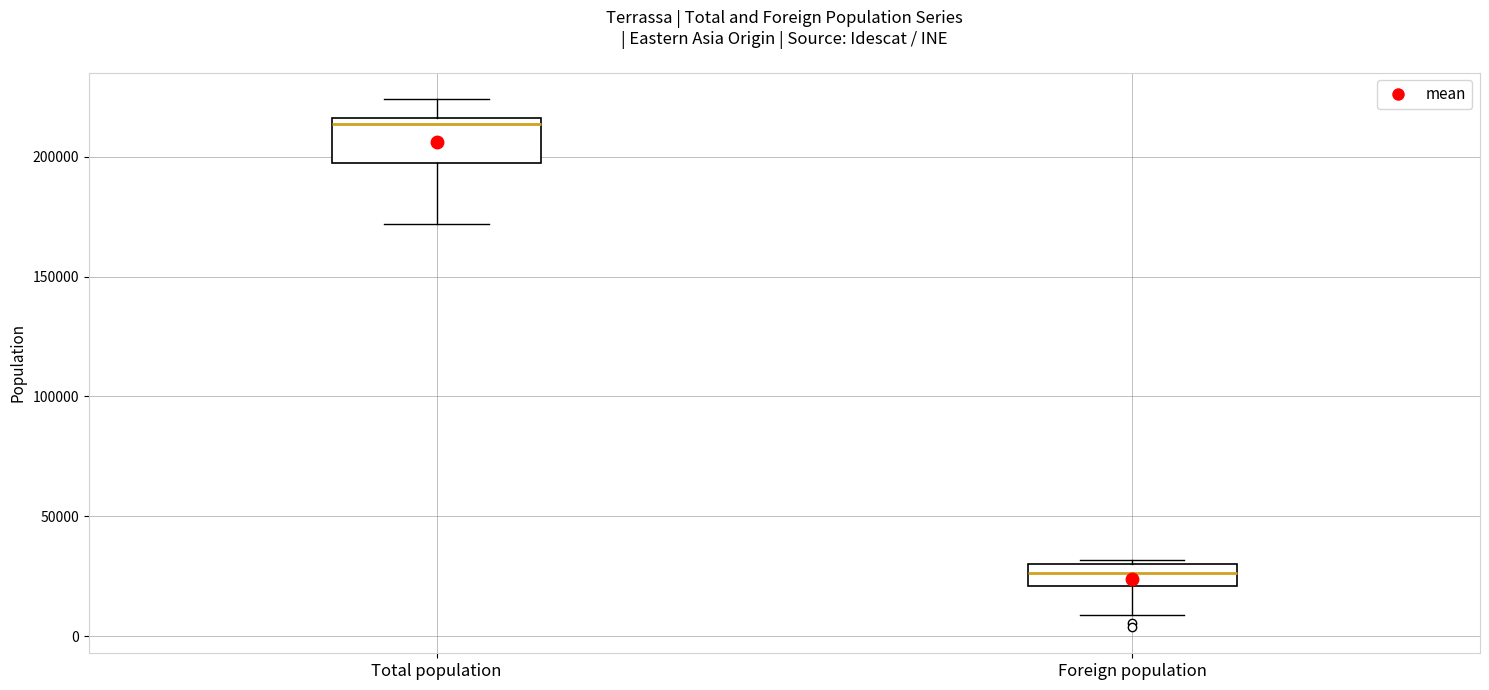

Comparing the boxes themselves (not the whiskers), which one is the tallest?

Total population